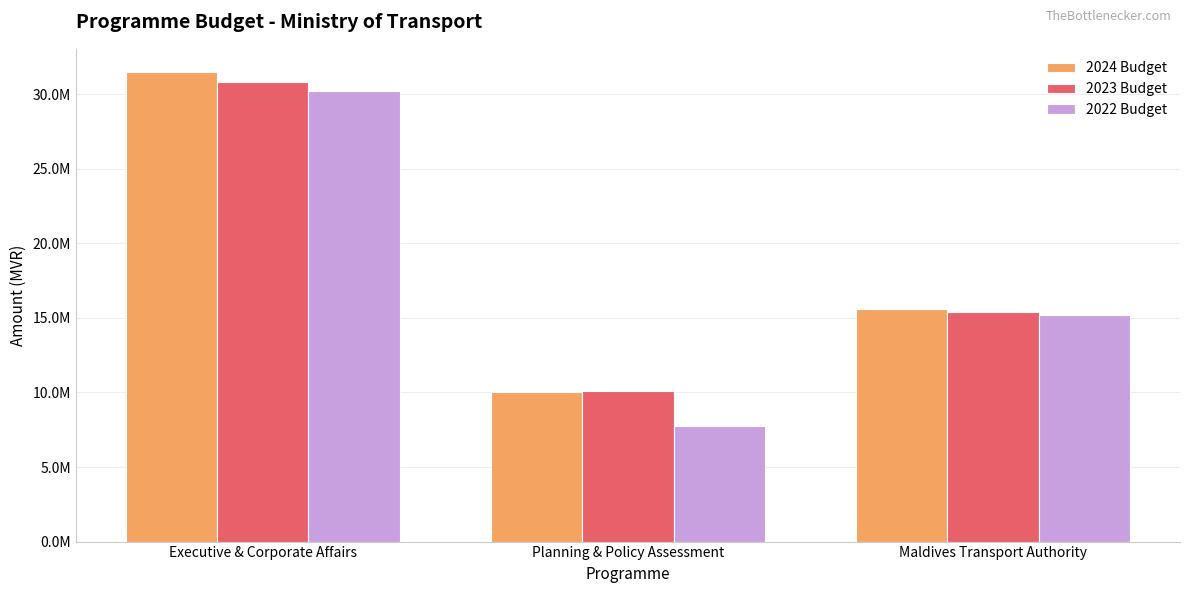

What is the difference between the highest and lowest values at Executive & Corporate Affairs?

1279168